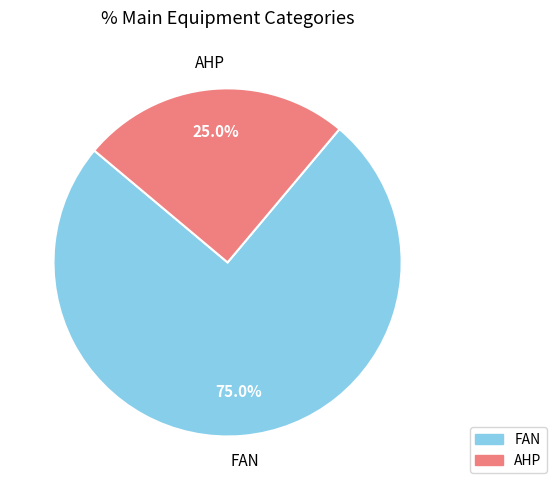

Which has a higher value, AHP or FAN?

FAN